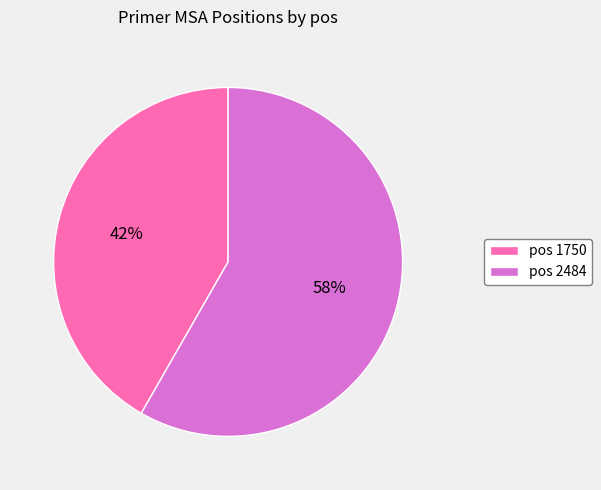

What percentage is the pos 2484 slice, to the nearest percent?

58%